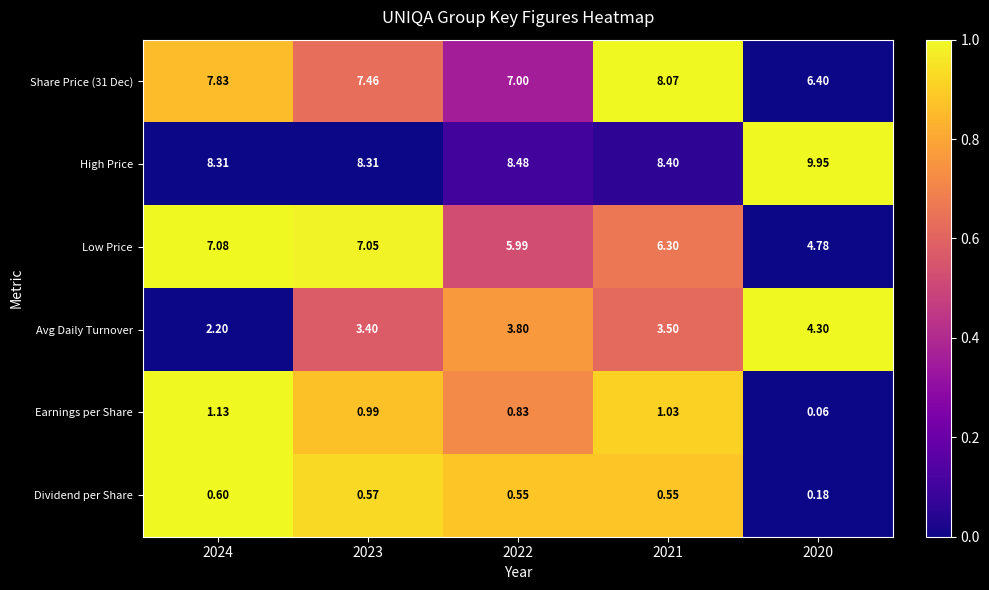

At which category does the chart reach its minimum across all series?

2020